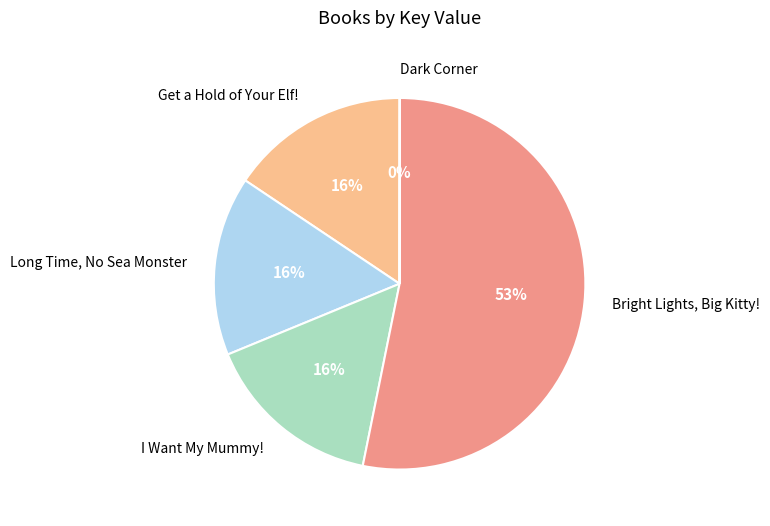

Is the sum of I Want My Mummy! and Bright Lights, Big Kitty! greater than half?

Yes